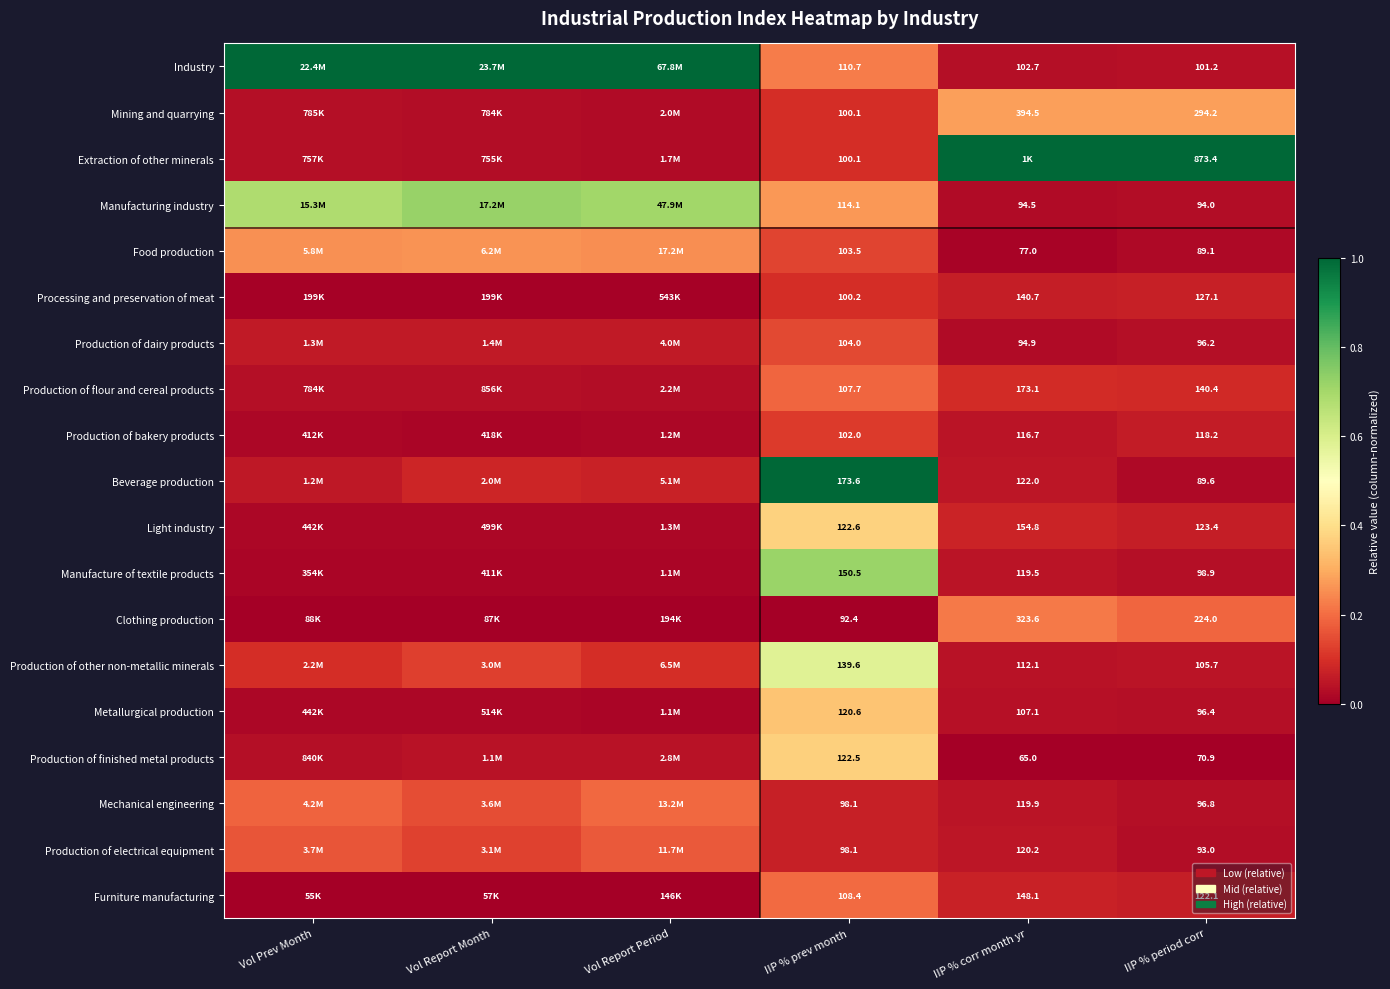

At how many categories does at least one series exceed 0?

6